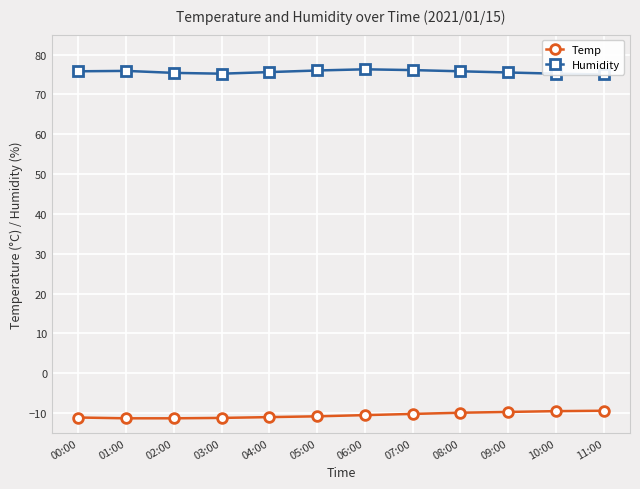

Which series has the widest spread of values?

Temp